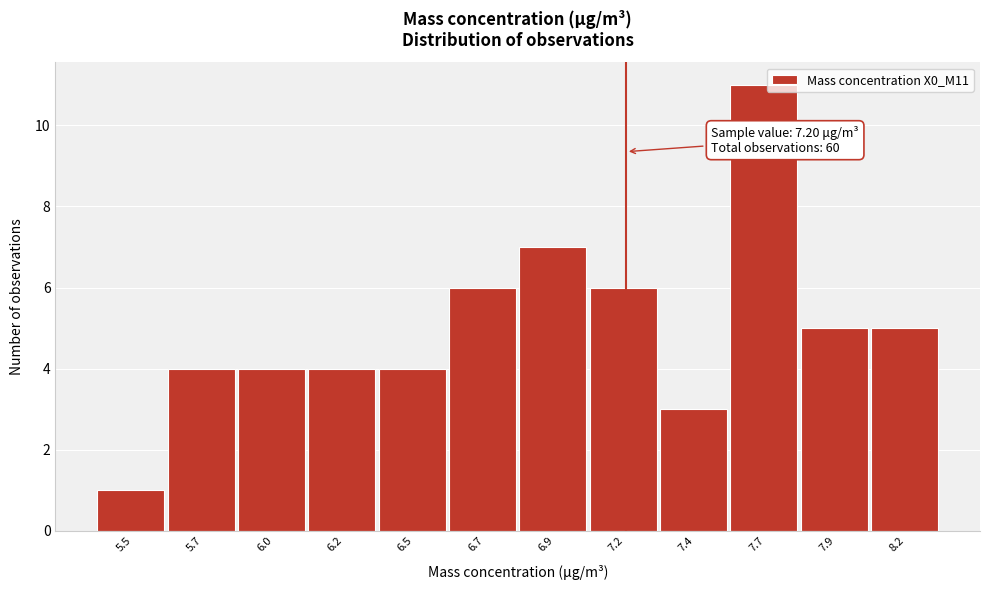

Reading left to right, list all the values displayed in this chart.

1	4	4	4	4	6	7	6	3	11	5	5